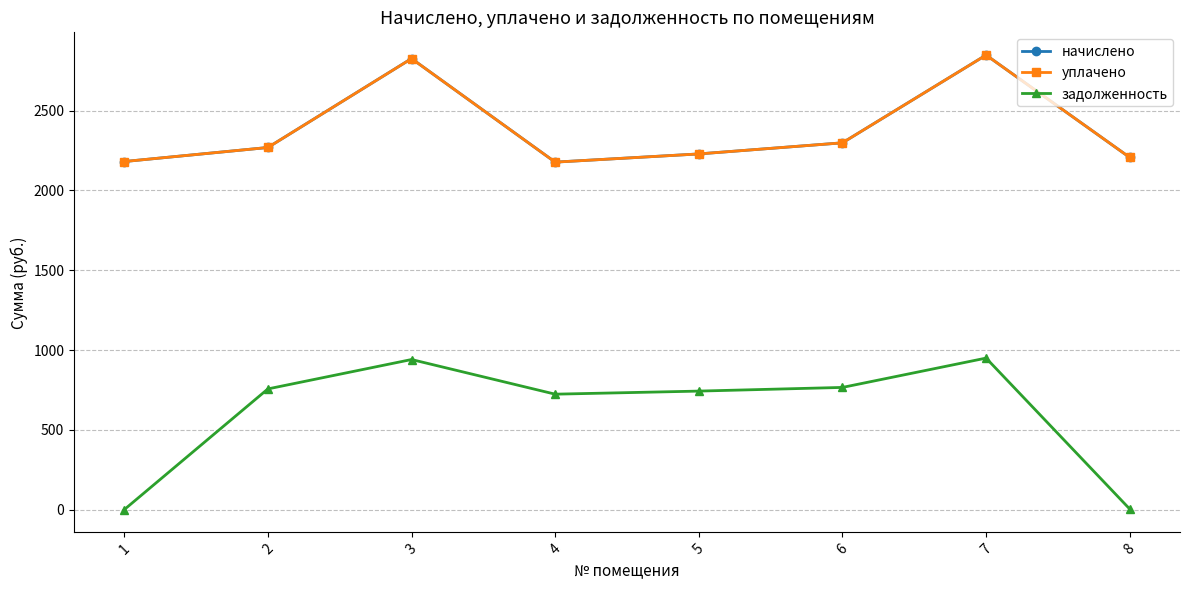

True or false: задолженность has a value of 940.5 at 3.

True